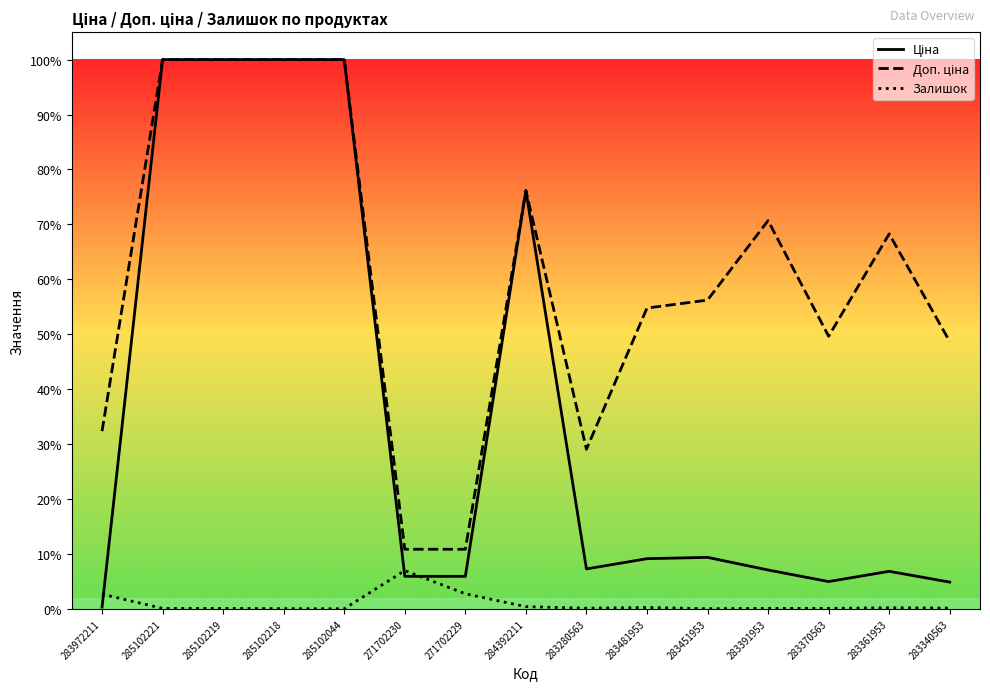

The value of Доп. ціна at 283972211 is 5601.3. True or false?

False